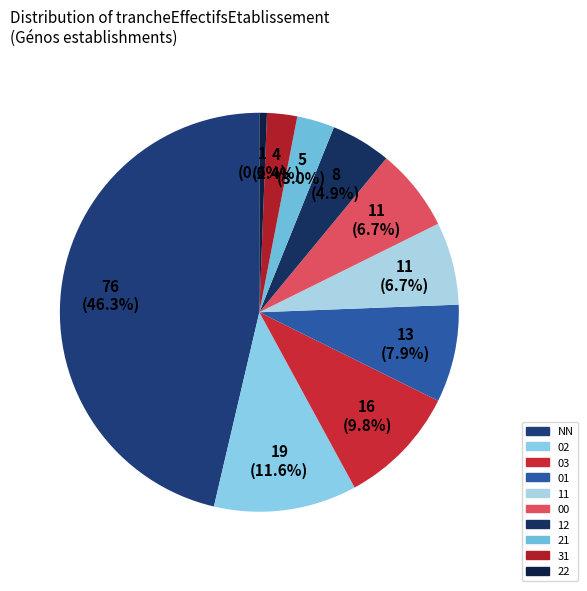

How many segments does this pie chart have?

10